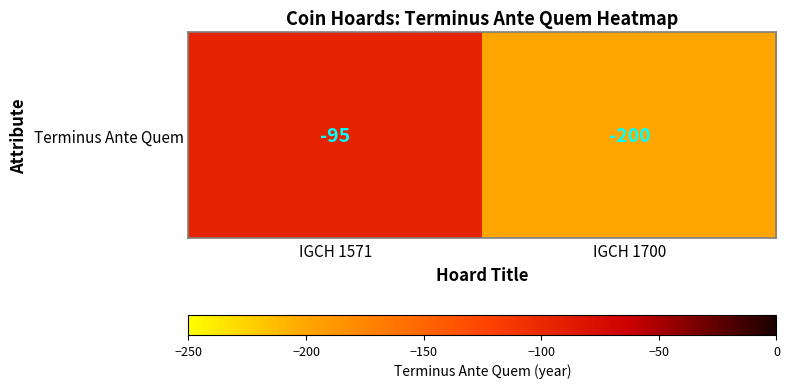

Reading right to left, what are all the values shown in this chart?

-200	-95